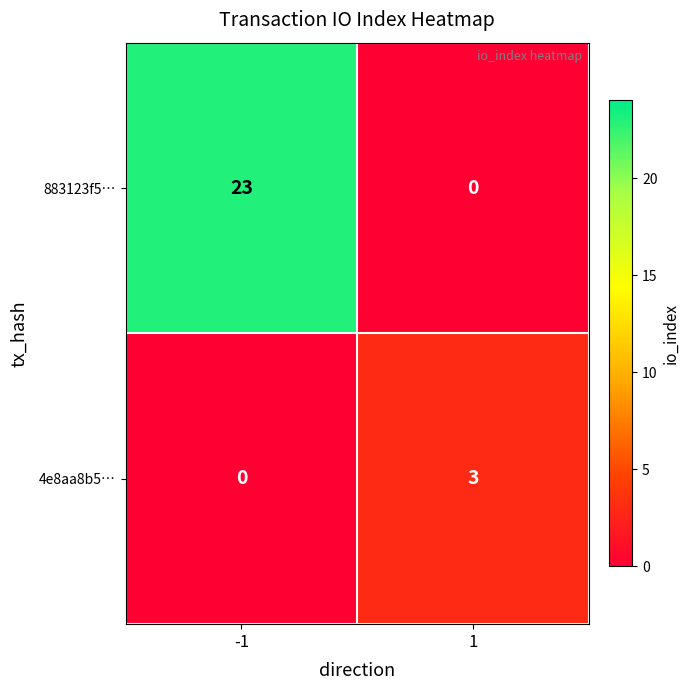

What is the difference between the 883123f5… values at -1 and 1?

23